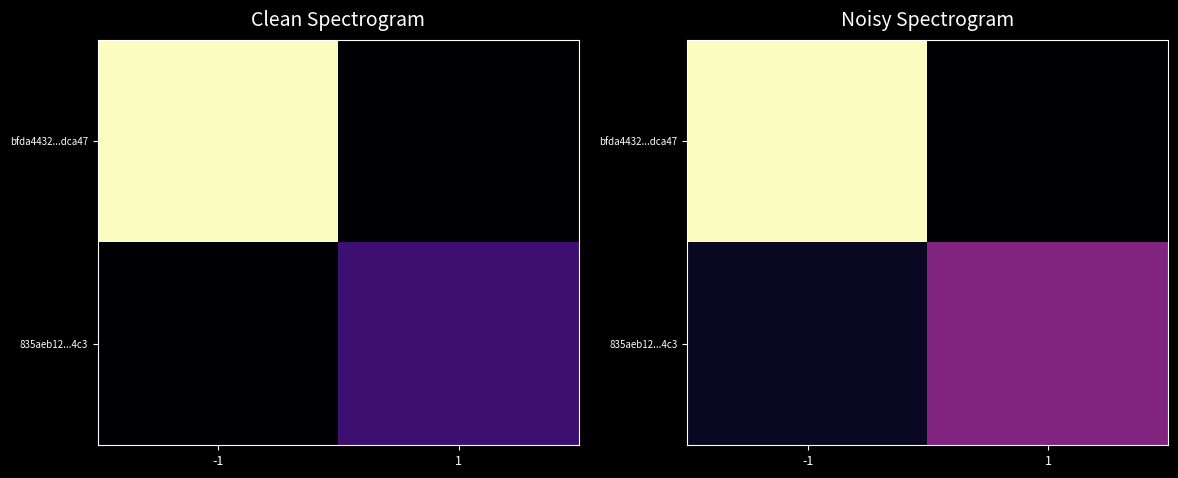

At which label does 835aeb12...4c3 reach its peak?

1